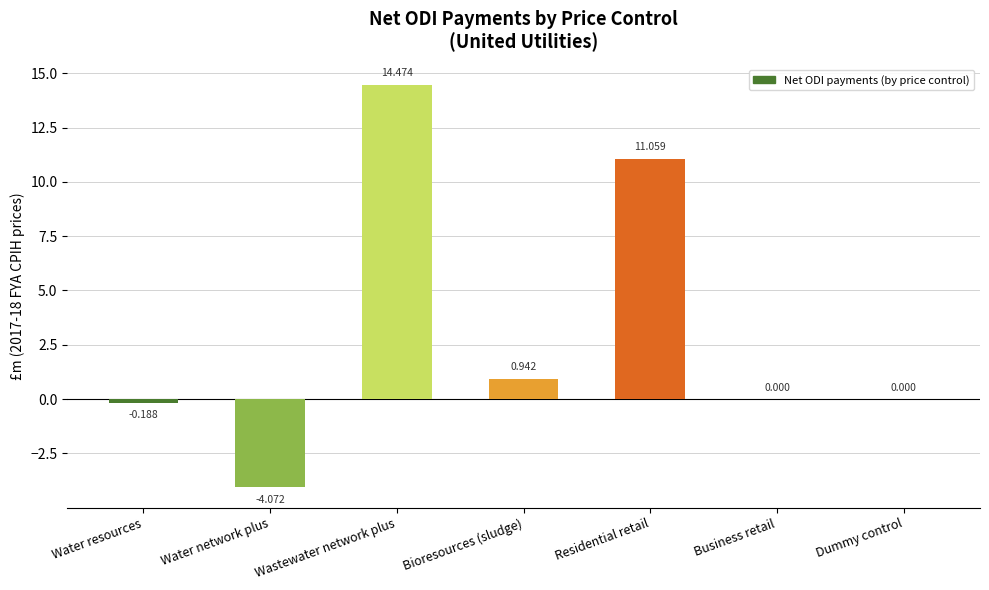

Where is the data nearest to the value 5?

Bioresources (sludge)